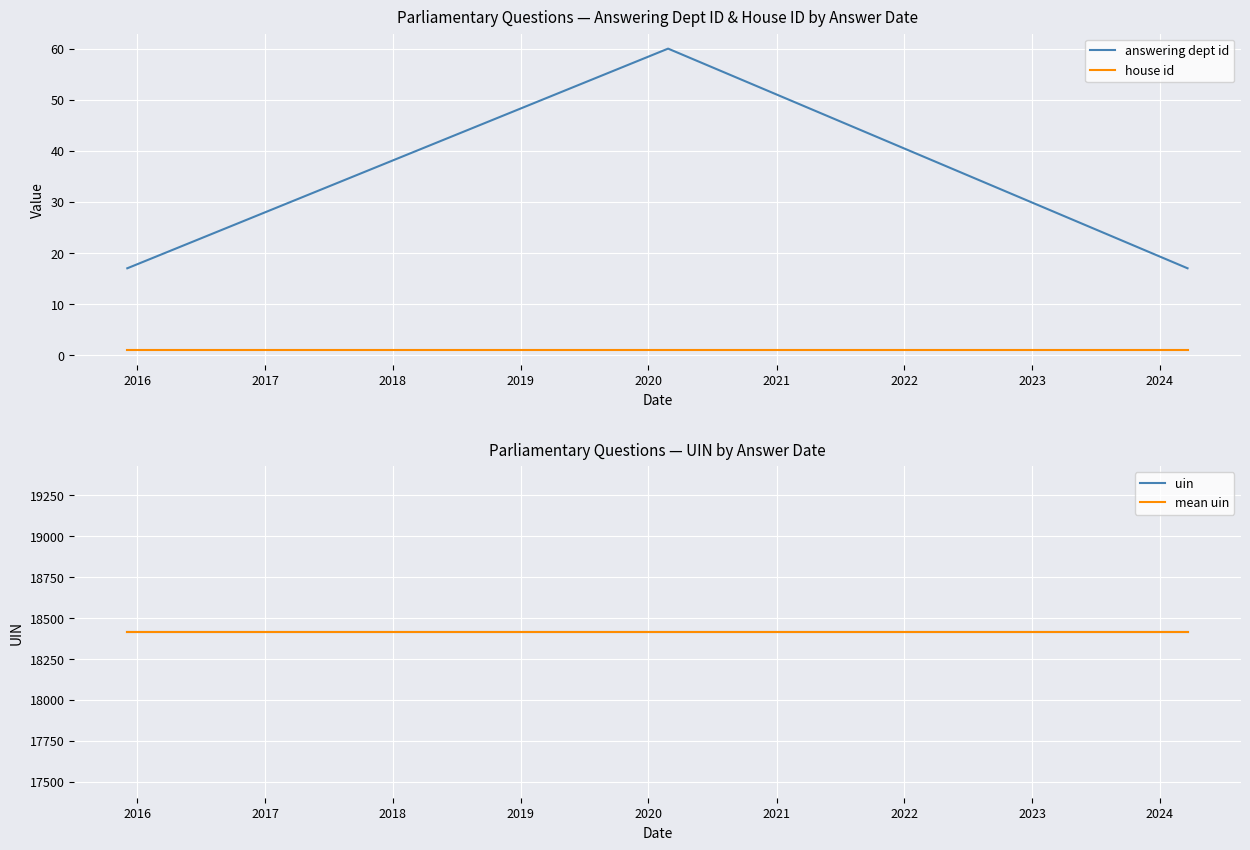

What are all the series names shown in the legend?

answering dept id, house id, uin, mean uin